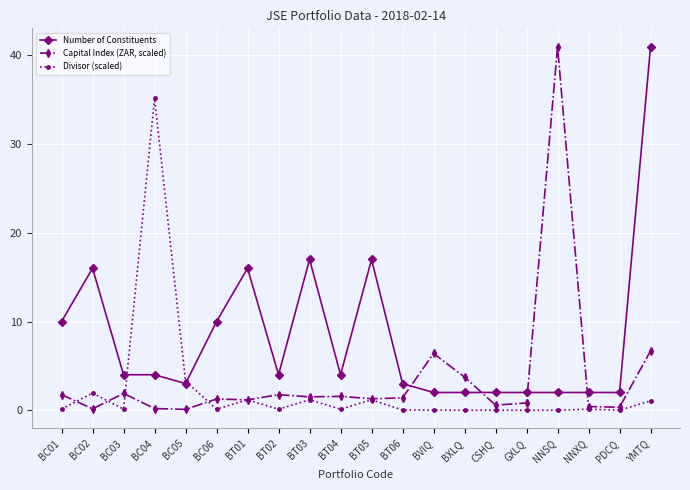

Between NNXQ and YMTQ, which series saw the biggest shift?

Number of Constituents